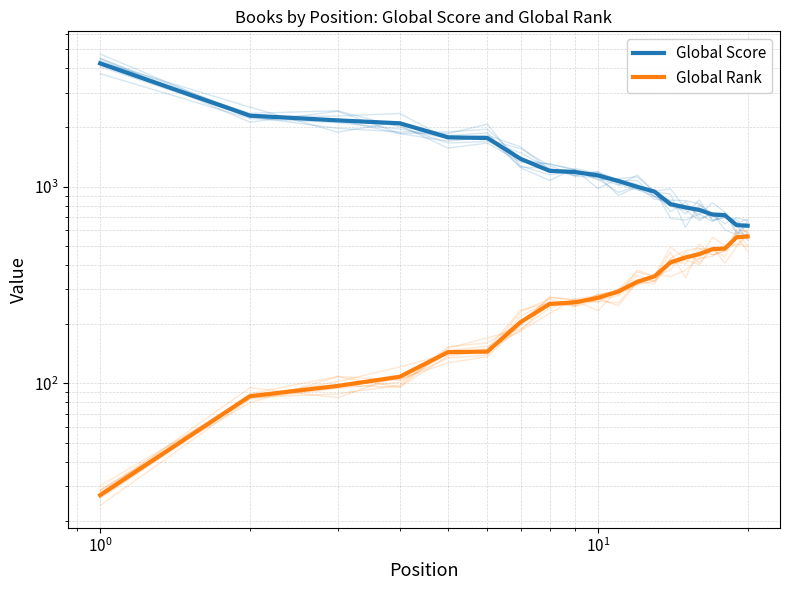

Which series has the widest spread of values?

Global Score